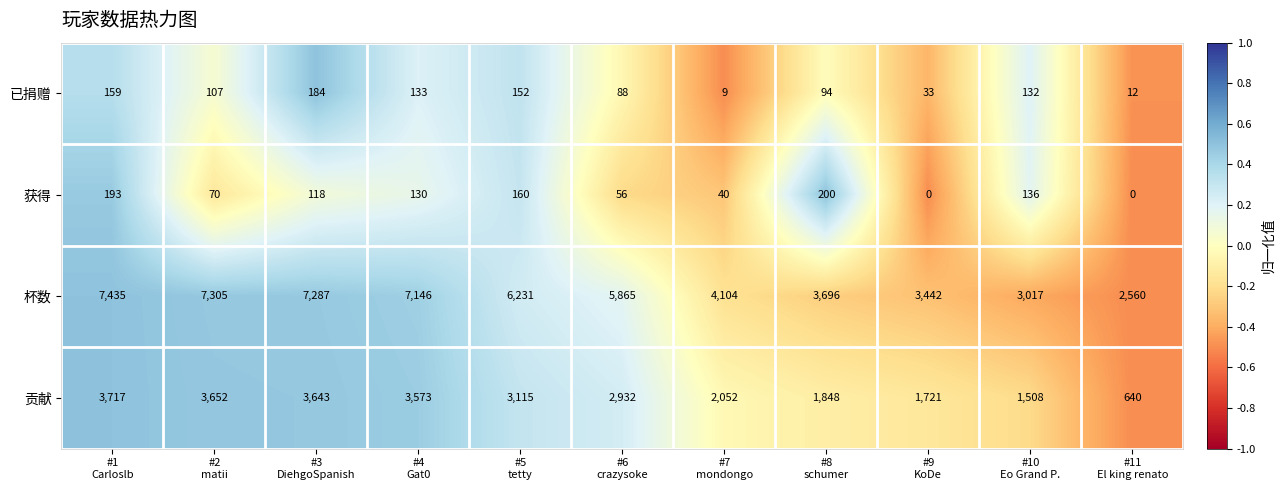

Which series has the widest spread of values?

杯数